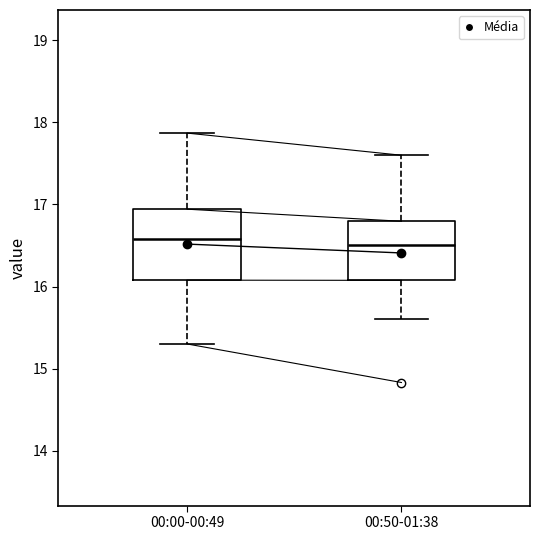

Reading left to right, read every box against the y-axis: the position of its median line, the range the box covers, and the ends of its whiskers. The values are not printed on the chart, so give them approximately, as read against the axis.

00:00-00:49: median 16.6, box 16.1 to 16.9, whiskers 15.3 to 17.9
00:50-01:38: median 16.5, box 16.1 to 16.8, whiskers 15.6 to 17.6